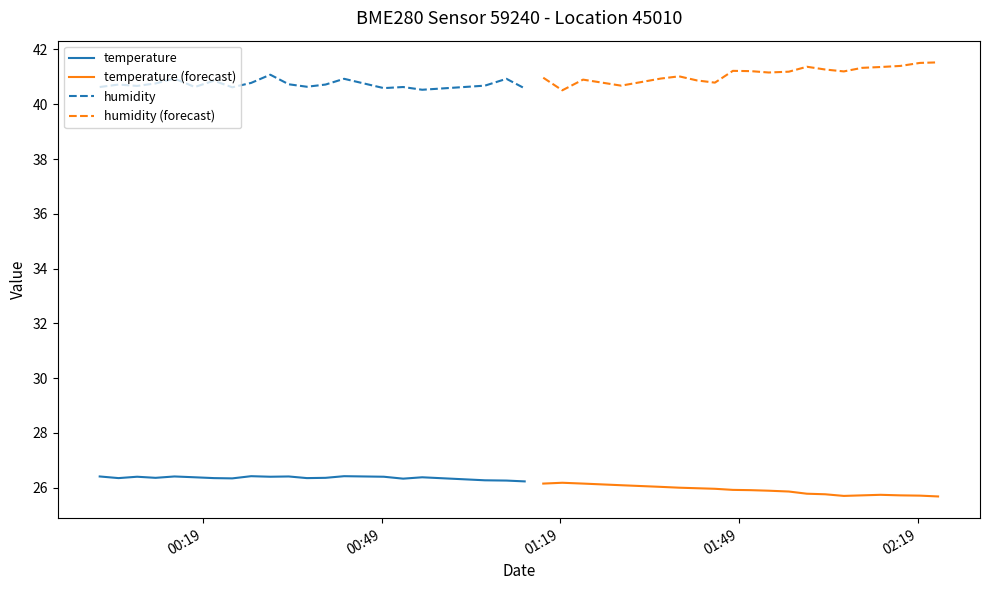

List the series in order of their peak value, highest first.

humidity (forecast), humidity, temperature, temperature (forecast)